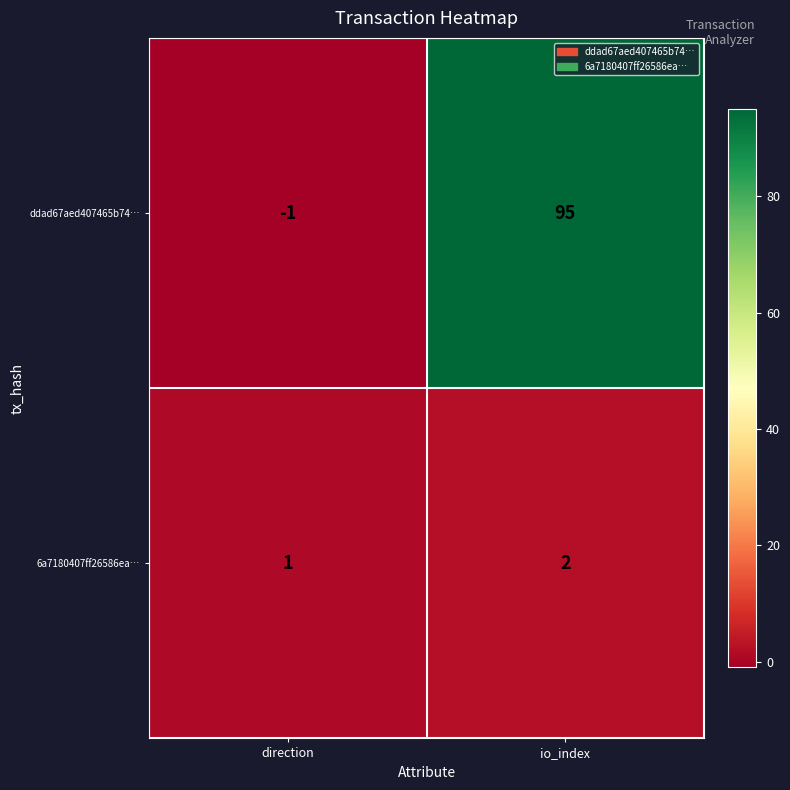

At which label does 6a7180407ff26586ea… reach its peak?

io_index